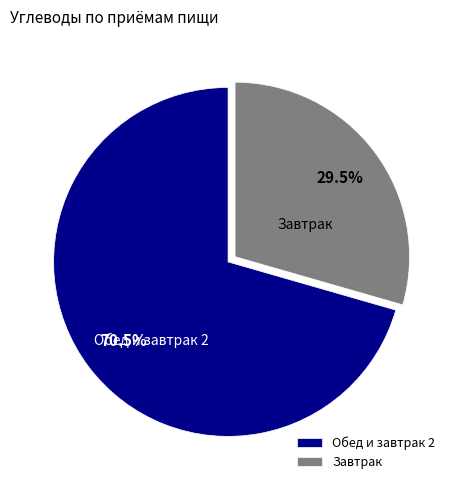

What is the majority slice?

Обед и завтрак 2